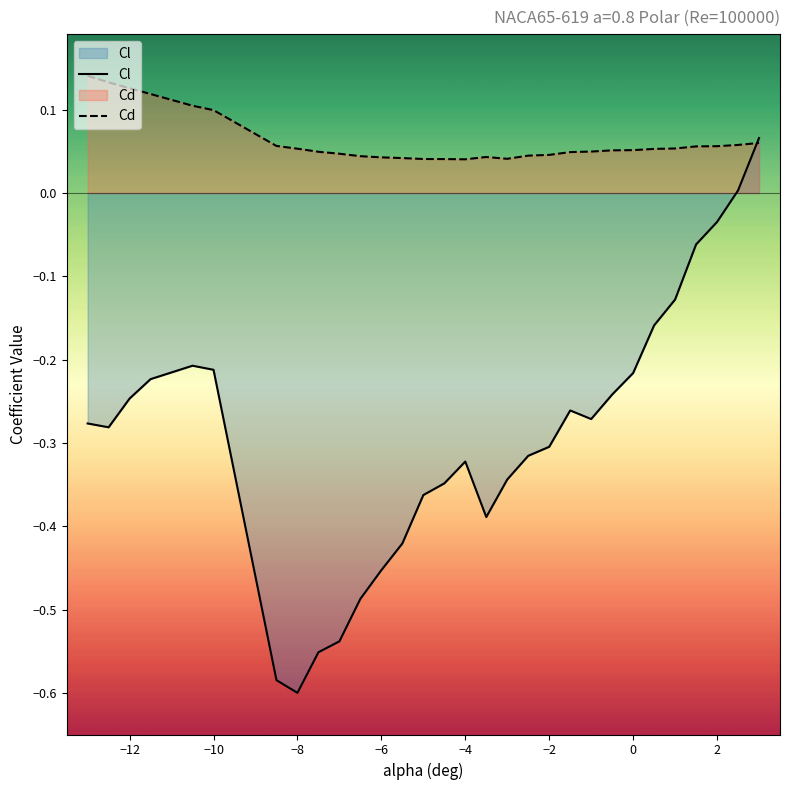

Which series has the largest range (max minus min)?

Cl